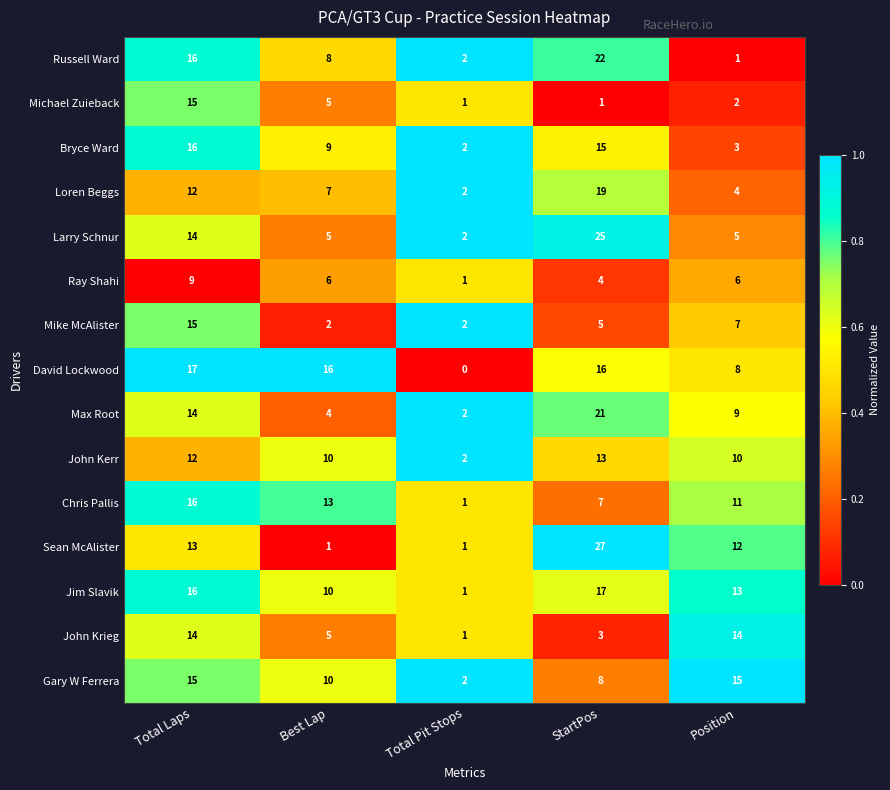

Which category has the lowest value across all series?

Total Pit Stops